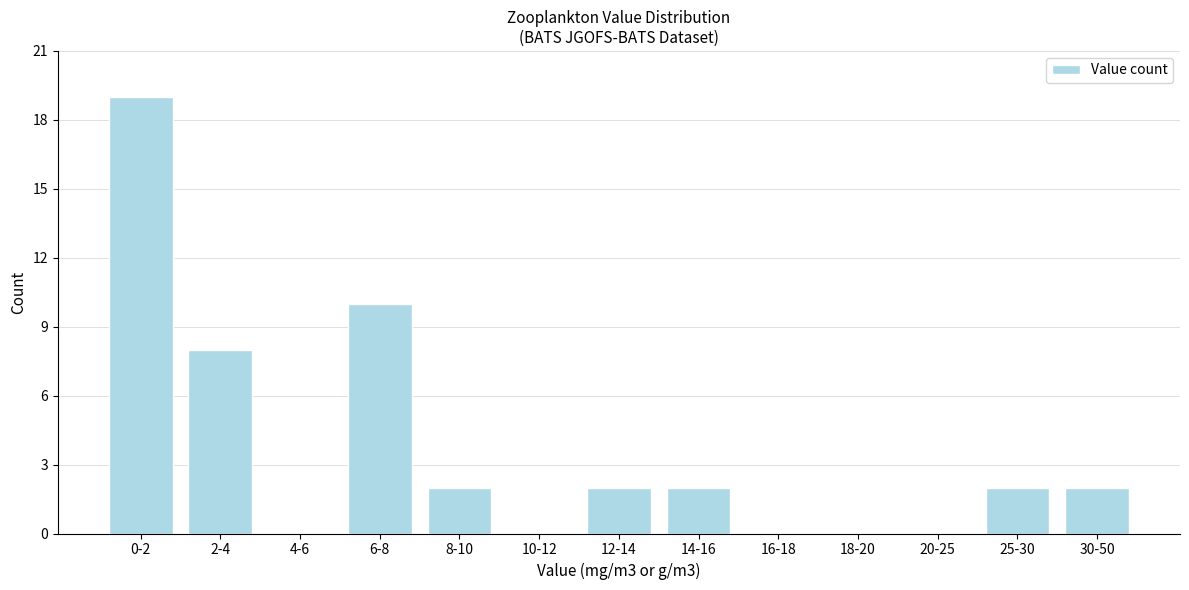

Reading left to right, extract all data points from this chart.

0-2=19	2-4=8	4-6=0	6-8=10	8-10=2	10-12=0	12-14=2	14-16=2	16-18=0	18-20=0	20-25=0	25-30=2	30-50=2